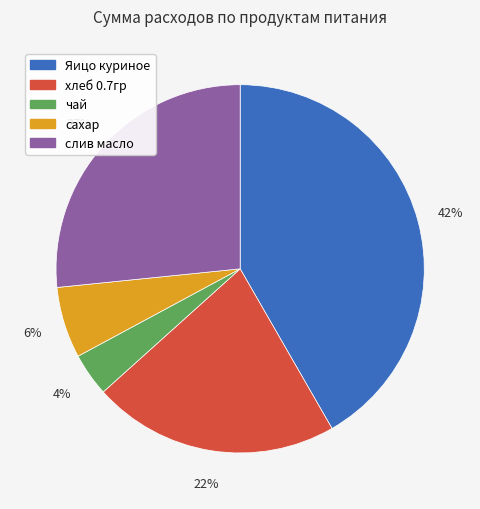

Which category has the smallest portion of the pie?

чай